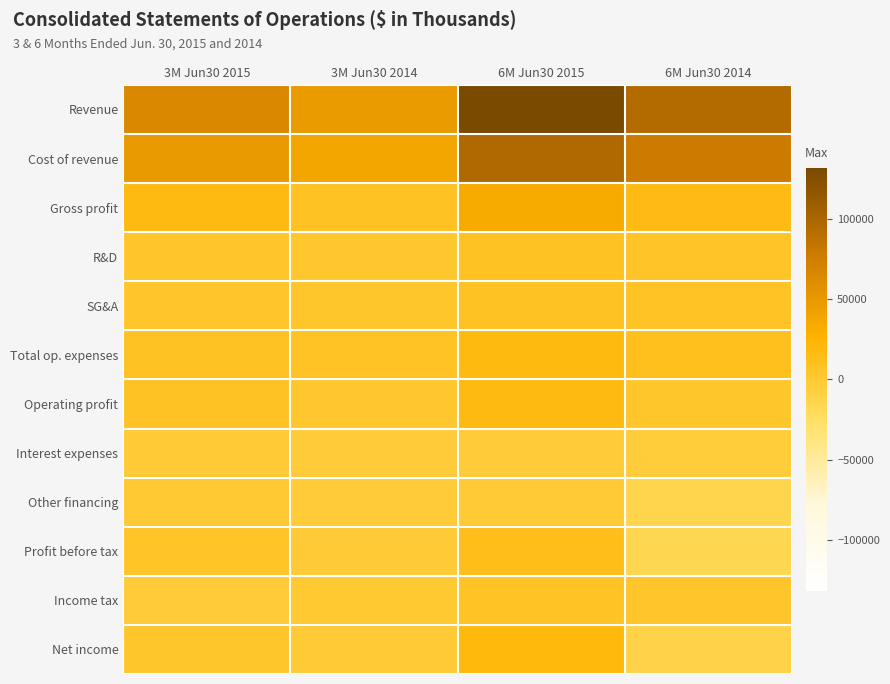

Which label corresponds to the largest value in the chart?

6M Jun30 2015